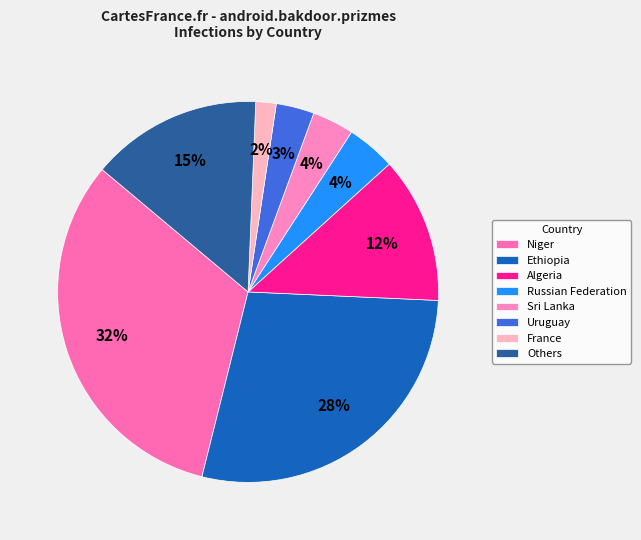

Count the number of slices in the pie.

8